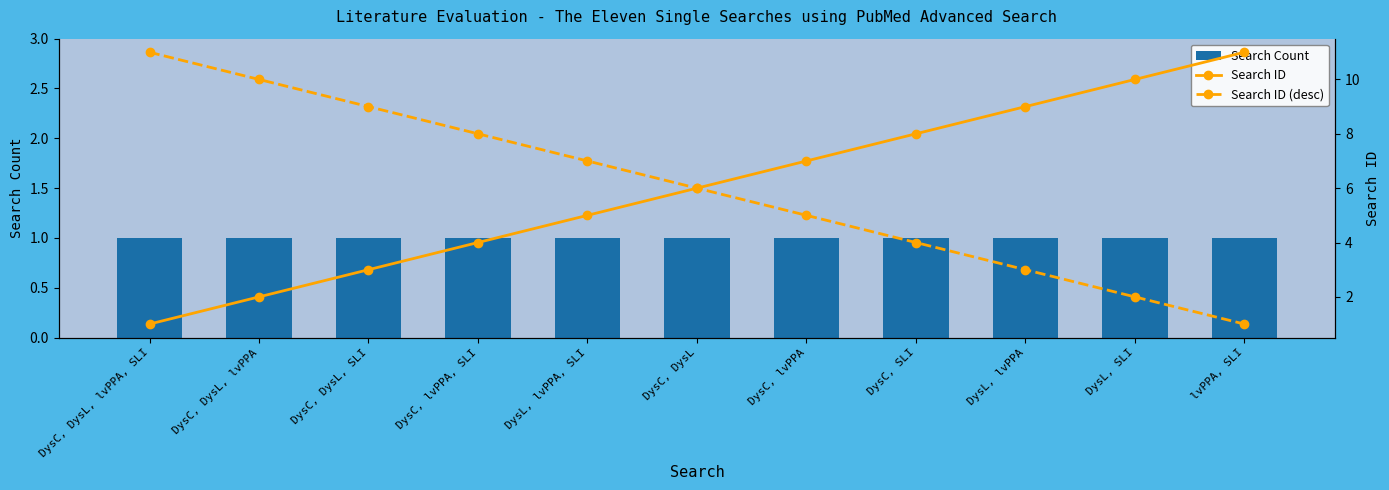

Is the value of Search ID (desc) at DysL, lvPPA, SLI greater than the value of Search Count at lvPPA, SLI?

Yes